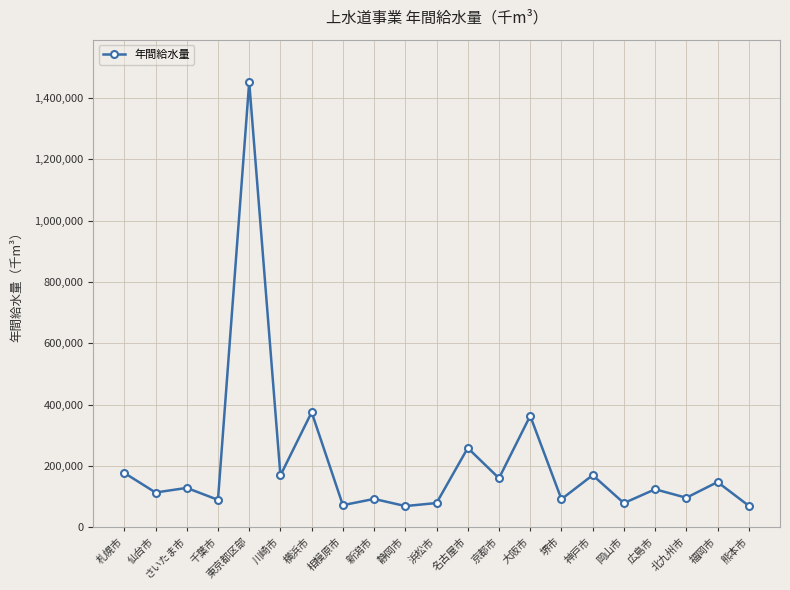

Is it true that the value at 新潟市 is 92192?

True